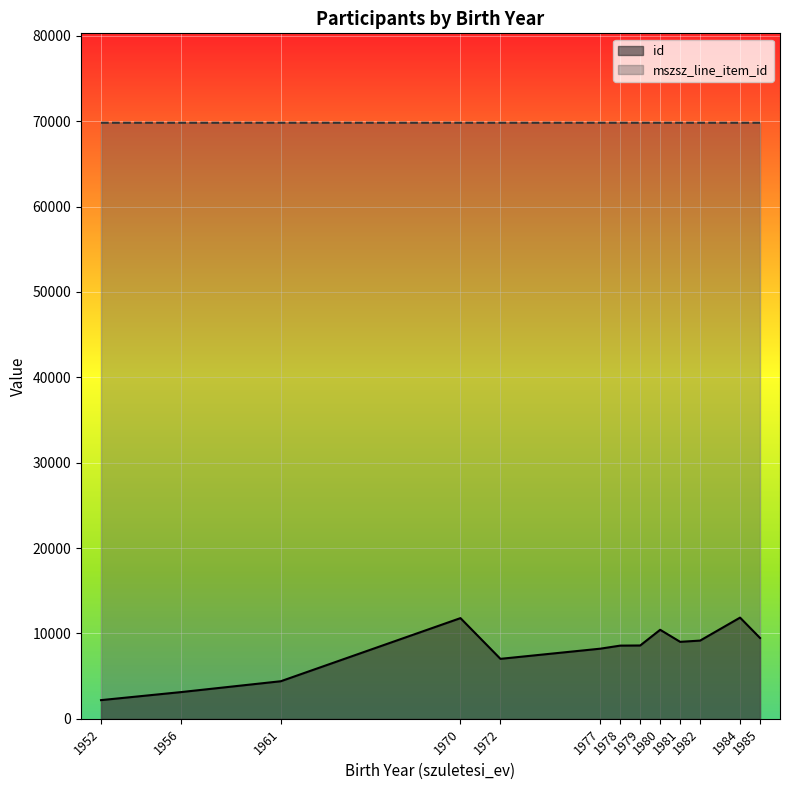

List the series in order of their peak value, highest first.

mszsz_line_item_id, id